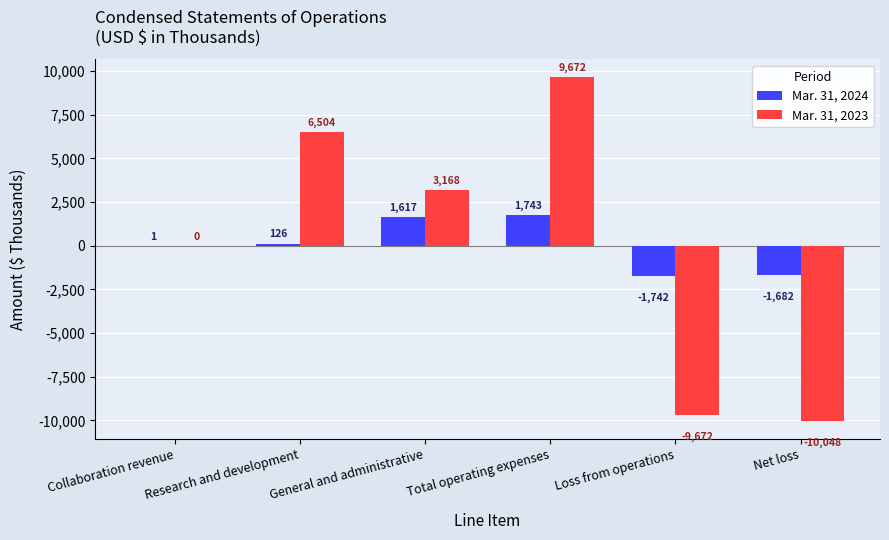

How many values in Mar. 31, 2024 are above zero?

4